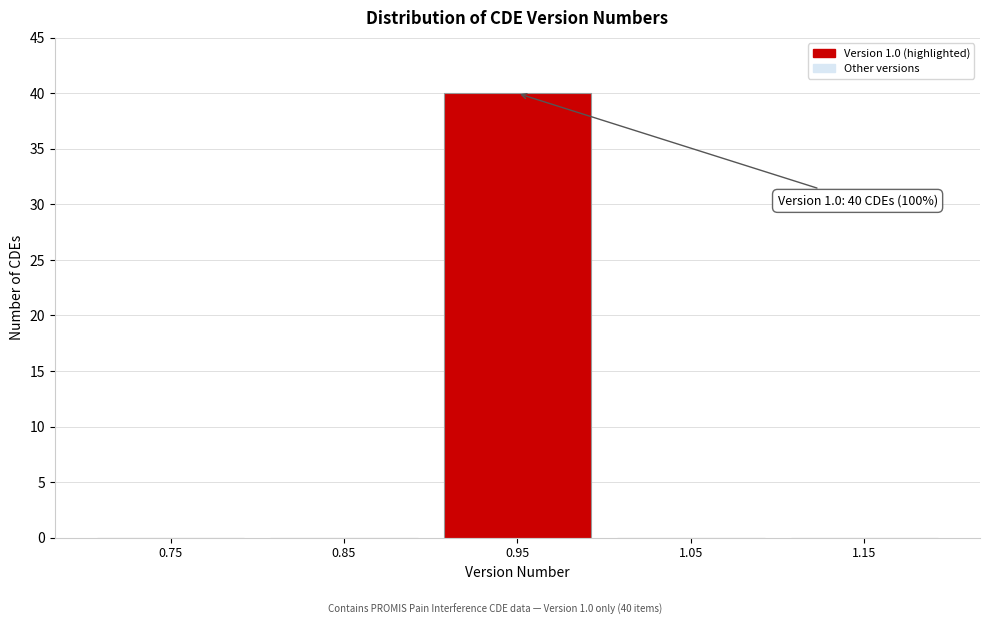

Reading right to left, transcribe all the data shown in this chart.

1.15=0	1.05=0	0.95=40	0.85=0	0.75=0